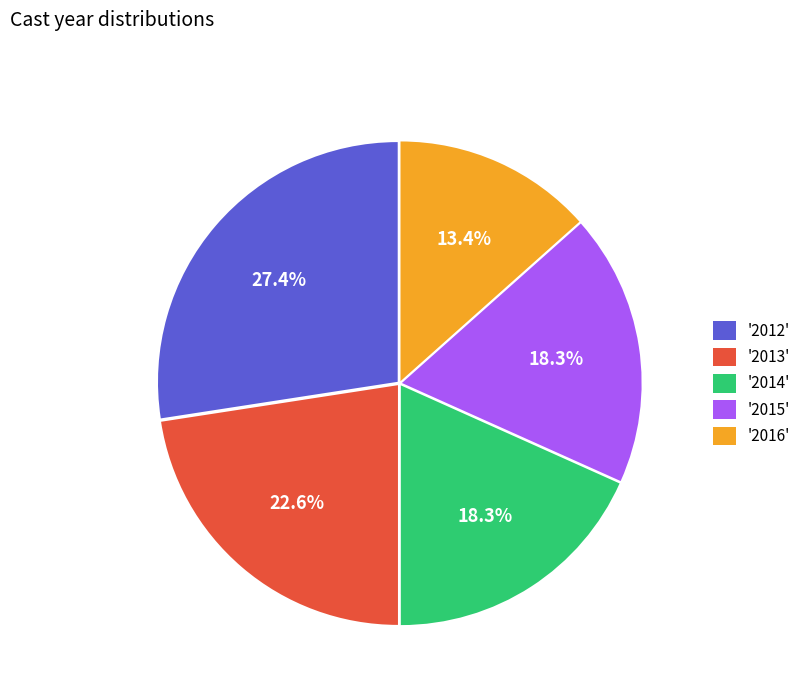

What is the ratio of the value at '2013' to the value at '2016'?

1.7